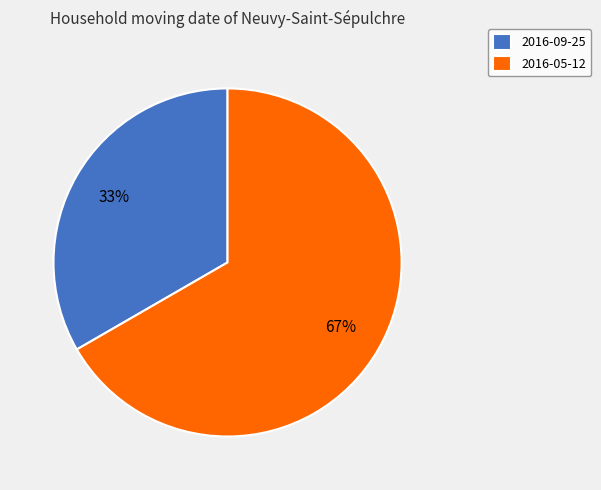

Count the number of slices in the pie.

2